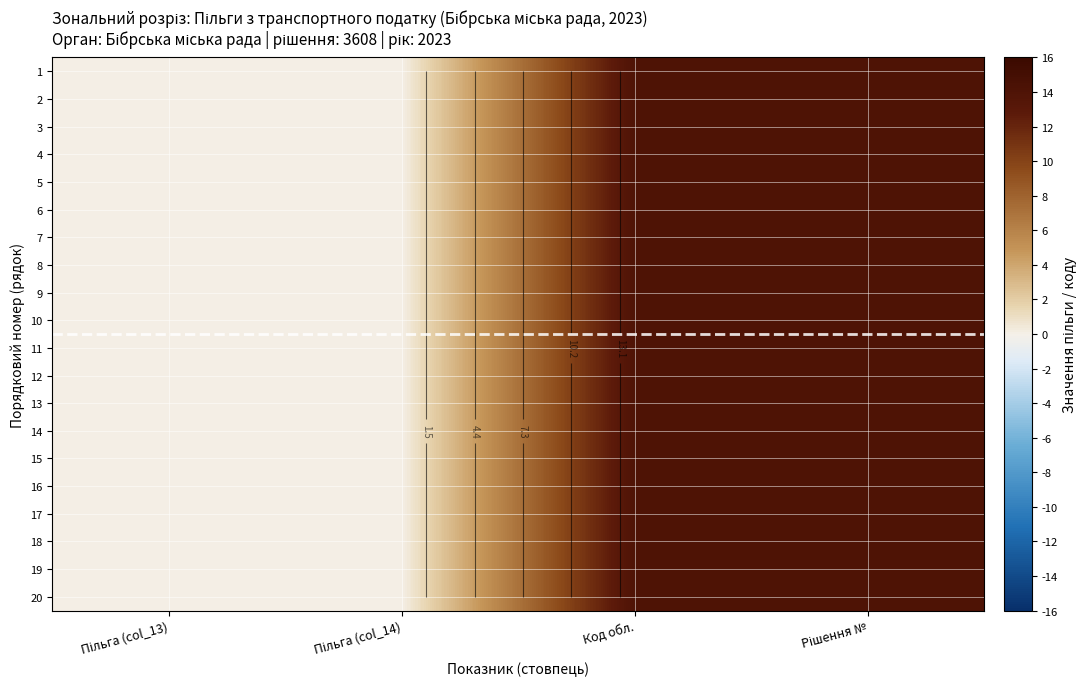

Which series has the largest range (max minus min)?

1